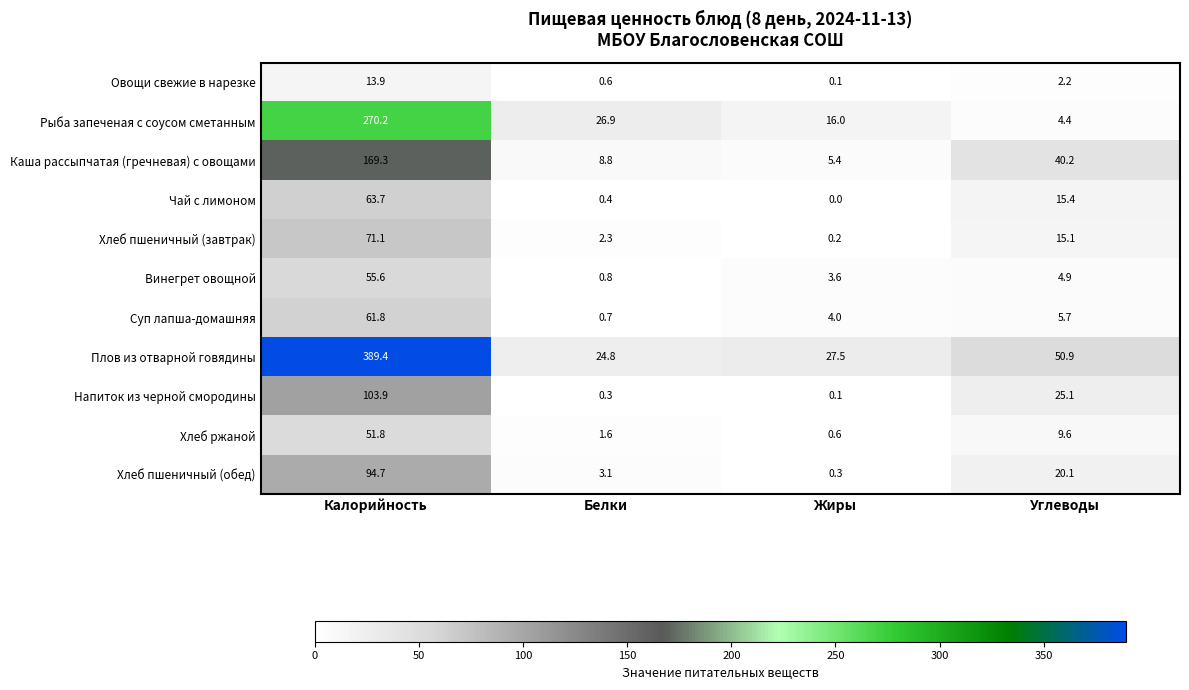

The value of Хлеб пшеничный (обед) at Жиры is 0.3. True or false?

True